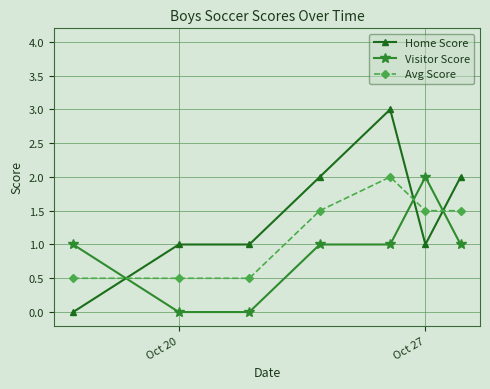

What is the value of the Home Score point at the 7th from the left?

2.0